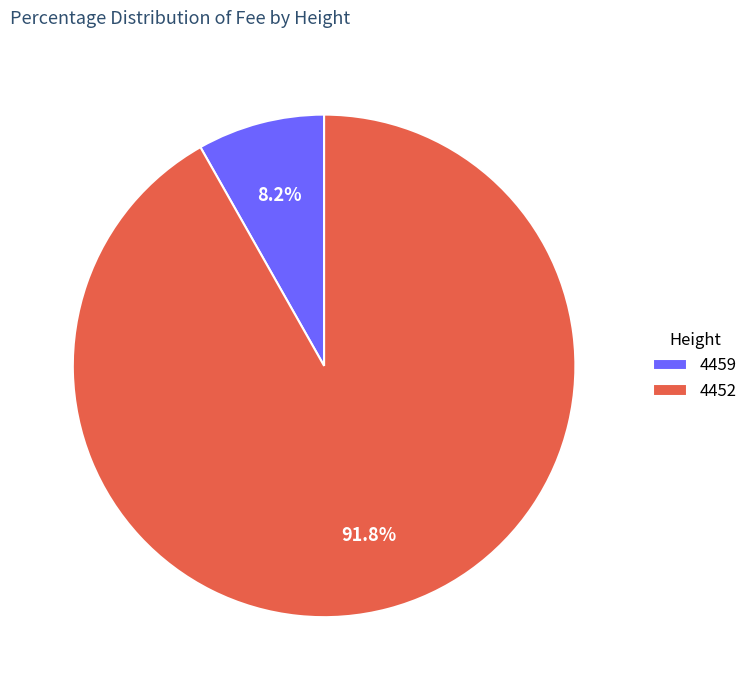

To the nearest percent, what percentage of the pie is 4459?

8%